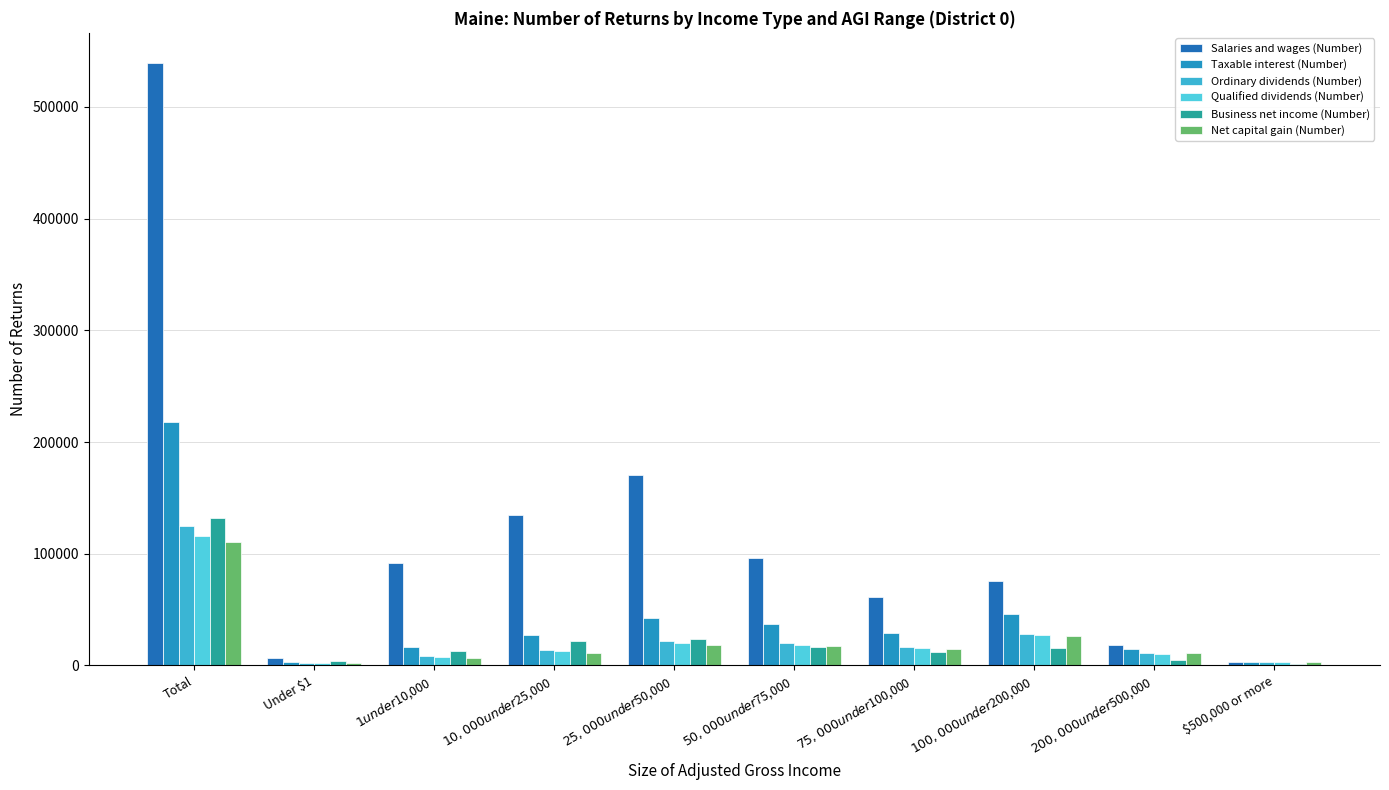

What is the difference between the Taxable interest (Number) values at $50,000 under $75,000 and $25,000 under $50,000?

5260